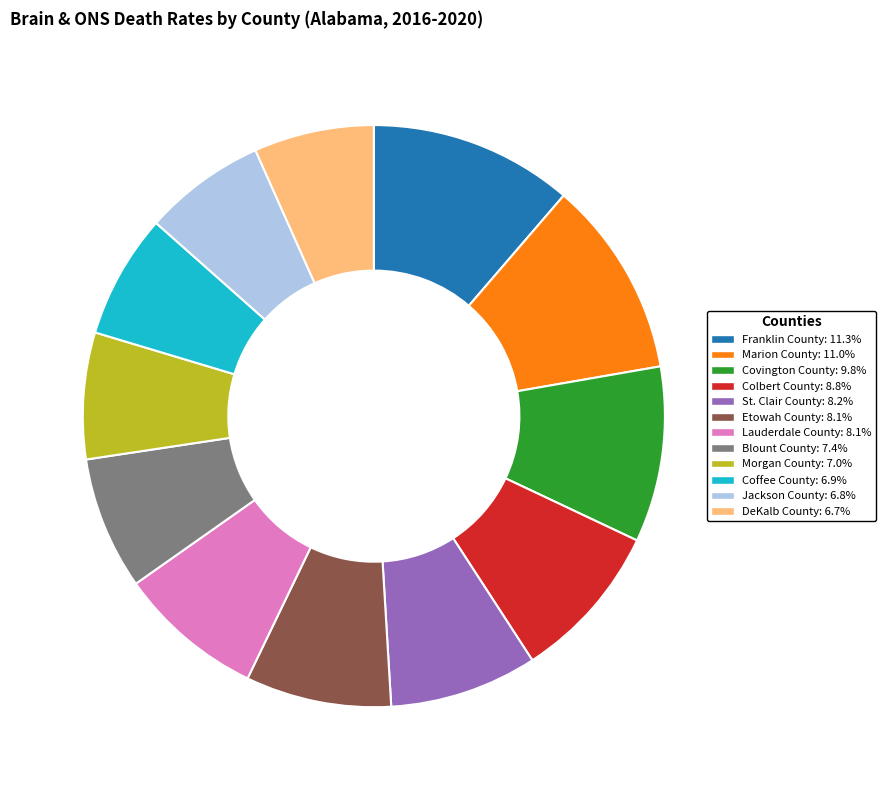

Is the sum of Etowah County and Jackson County greater than half?

No